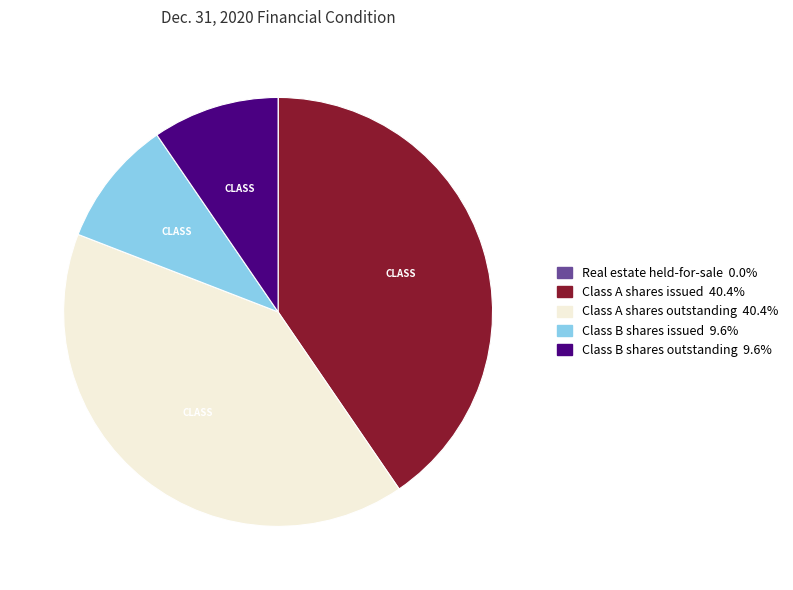

Is there any slice that represents more than half of the pie?

No